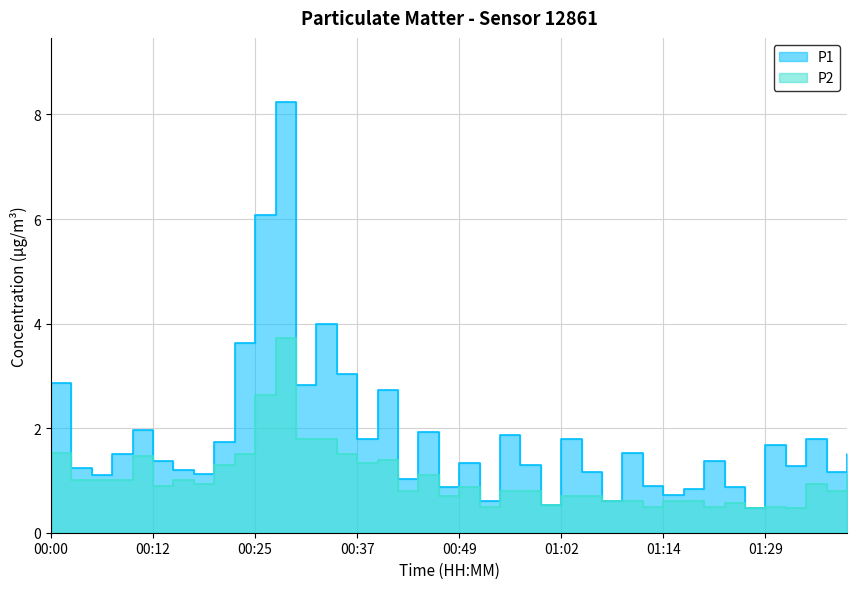

What is the label of the 24th point from the right?

00:40